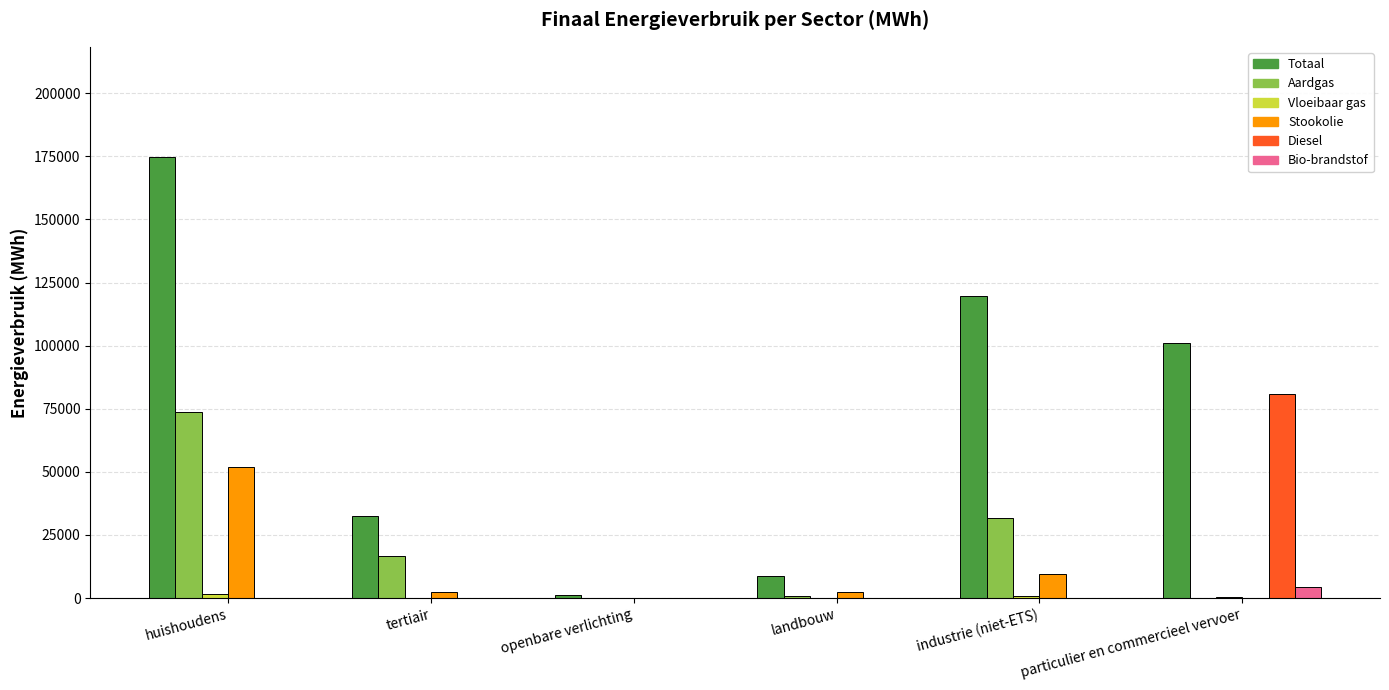

What is the sum of all Totaal values?

437552.5